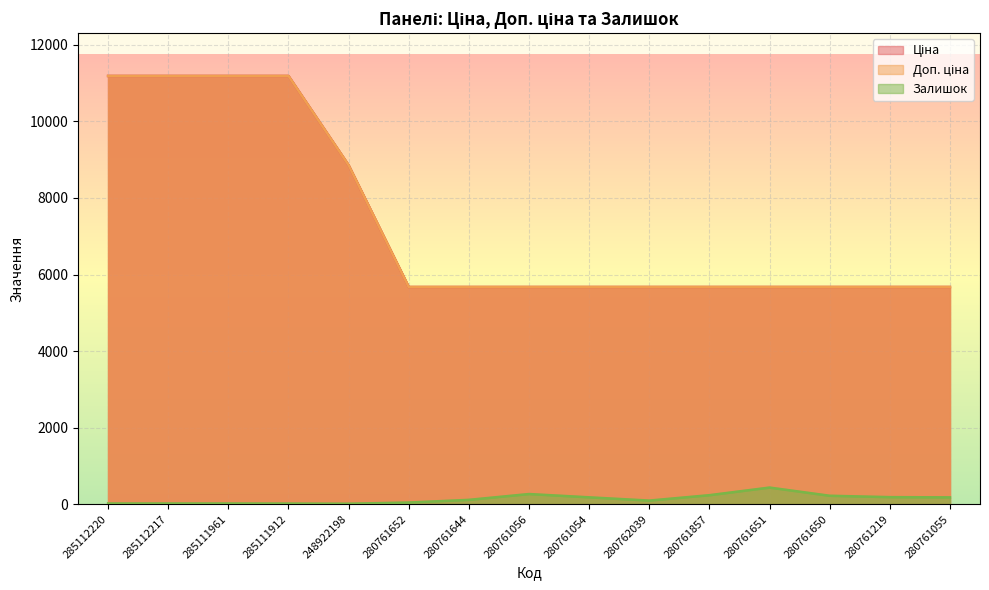

Which has a higher value, 285111912 or 285111961?

285111912